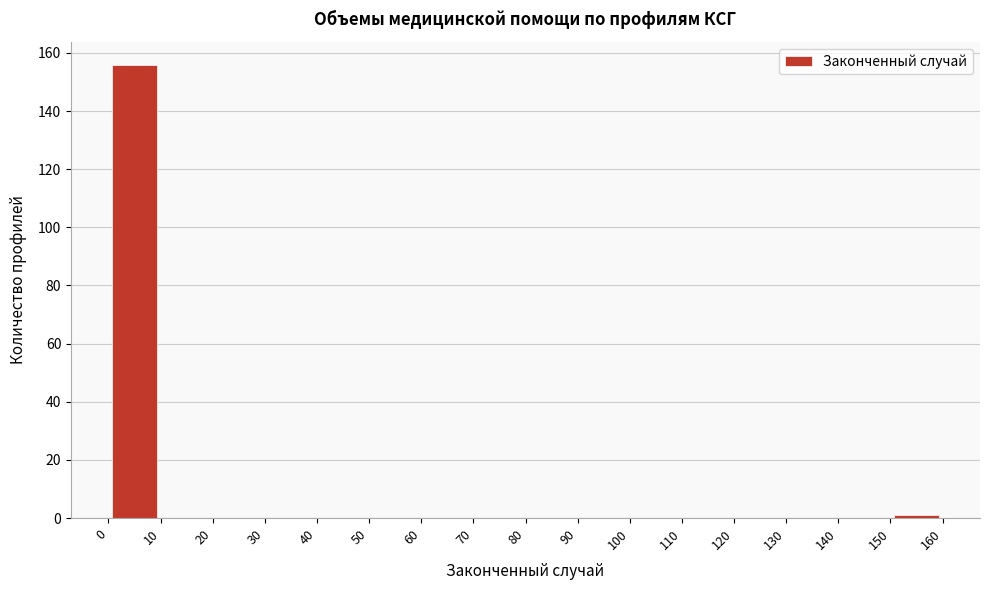

Reading left to right, list every bar in this chart as the range it spans on the x-axis followed by its height. The values are not printed on the chart, so give them approximately, as read against the axis.

0 to 10: 156
10 to 20: 0
20 to 30: 0
30 to 40: 0
40 to 50: 0
50 to 60: 0
60 to 70: 0
70 to 80: 0
80 to 90: 0
90 to 100: 0
100 to 110: 0
110 to 120: 0
120 to 130: 0
130 to 140: 0
140 to 150: 0
150 to 160: under 2